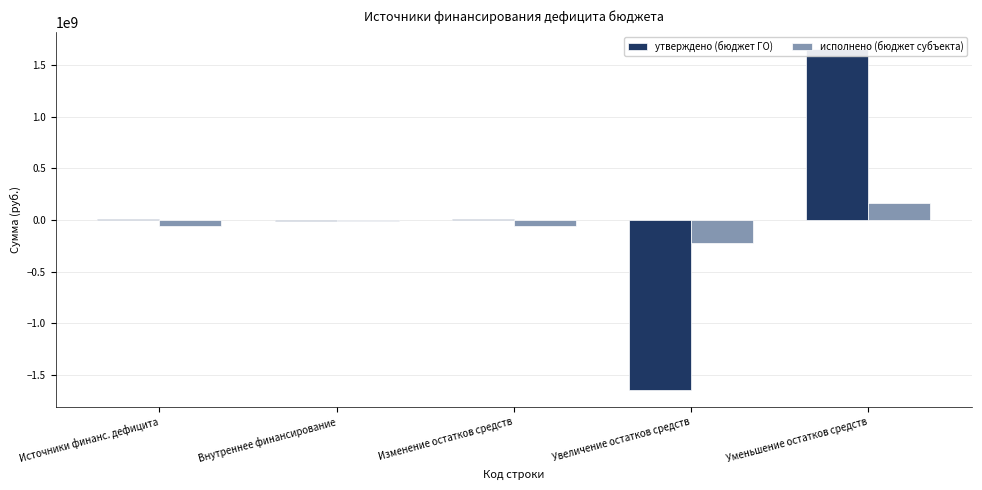

List the series in order of their overall mean, lowest first.

исполнено (бюджет субъекта), утверждено (бюджет ГО)